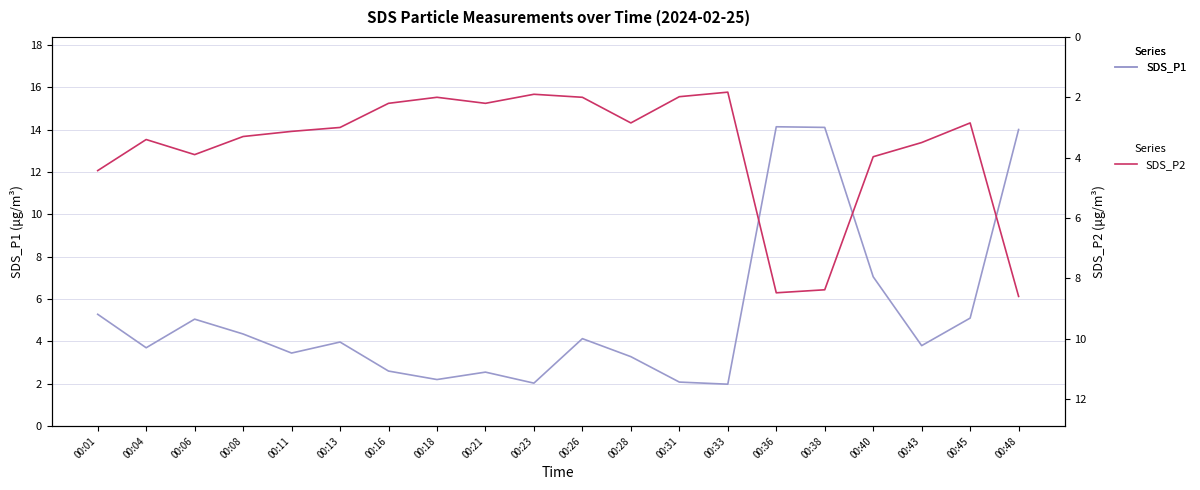

The value of SDS_P2 at 00:36 is 3.6. True or false?

False